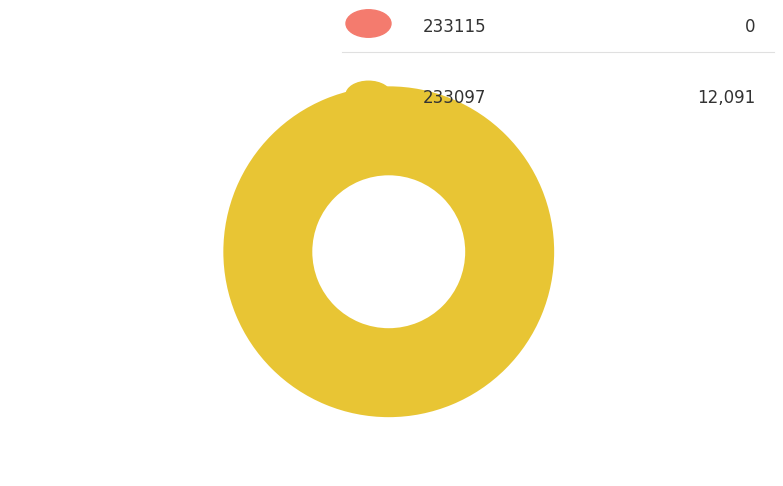

Rank the categories by value from lowest to highest.

233115, 233097